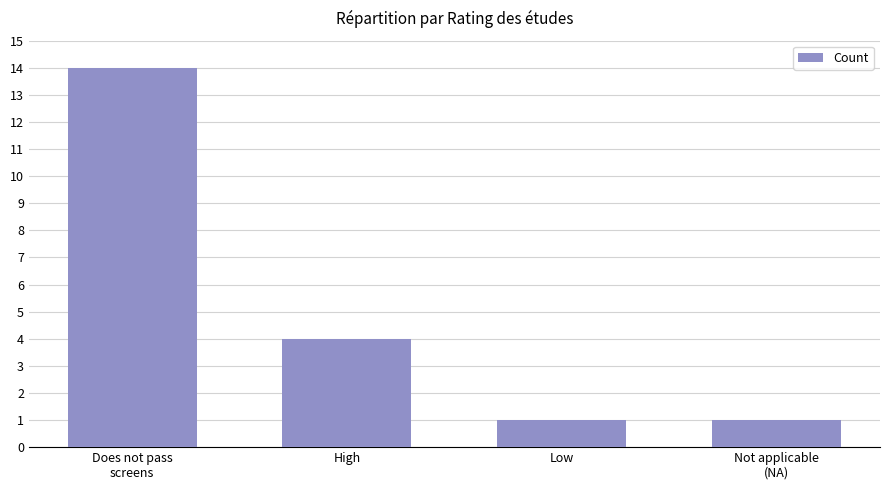

How many values are between 1 and 14?

4